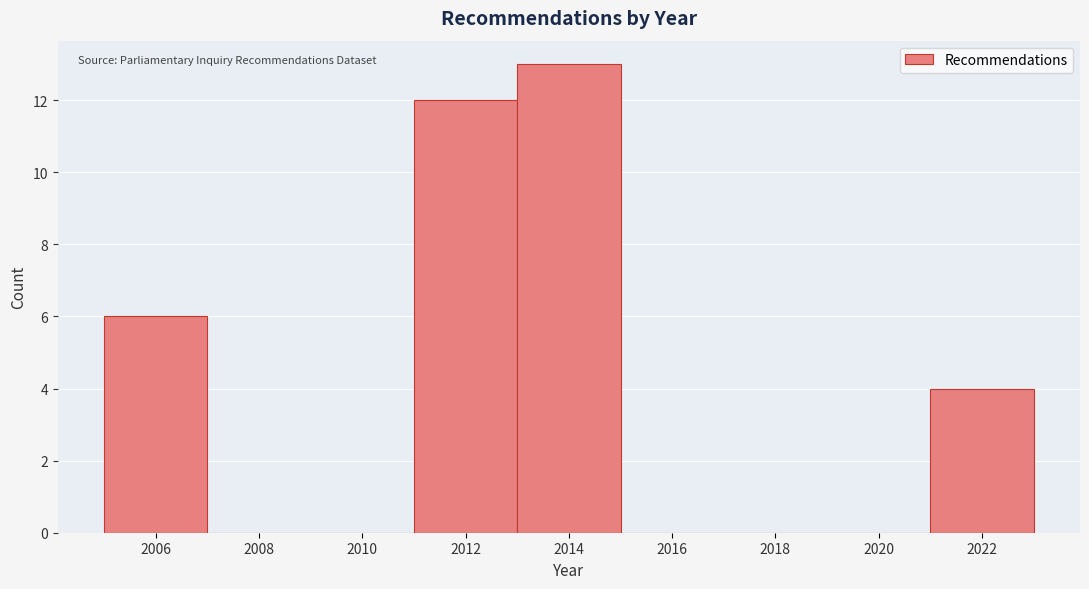

Reading left to right, transcribe this chart: for each bar, give the range it covers on the x-axis and its height. The values are not printed on the chart, so give them approximately, as read against the axis.

2005 to 2007: 6
2007 to 2009: 0
2009 to 2011: 0
2011 to 2013: 12
2013 to 2015: 13
2015 to 2017: 0
2017 to 2019: 0
2019 to 2021: 0
2021 to 2023: 4